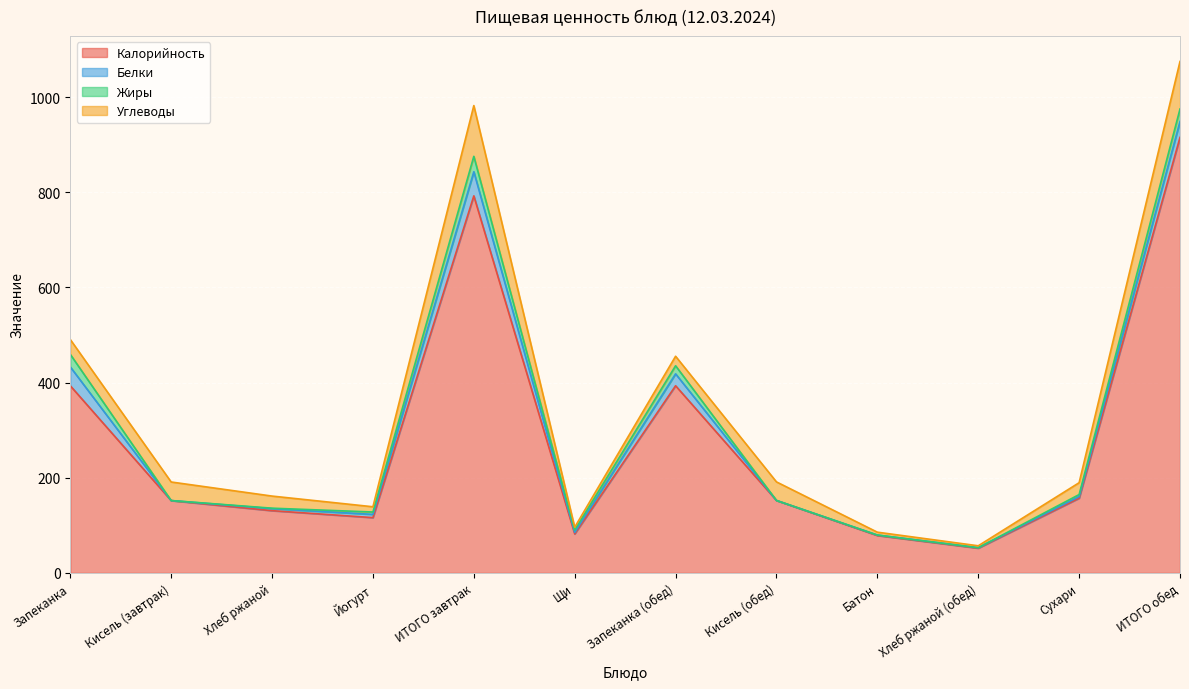

Between Запеканка (обед) and Хлеб ржаной (обед), which series saw the biggest shift?

Калорийность